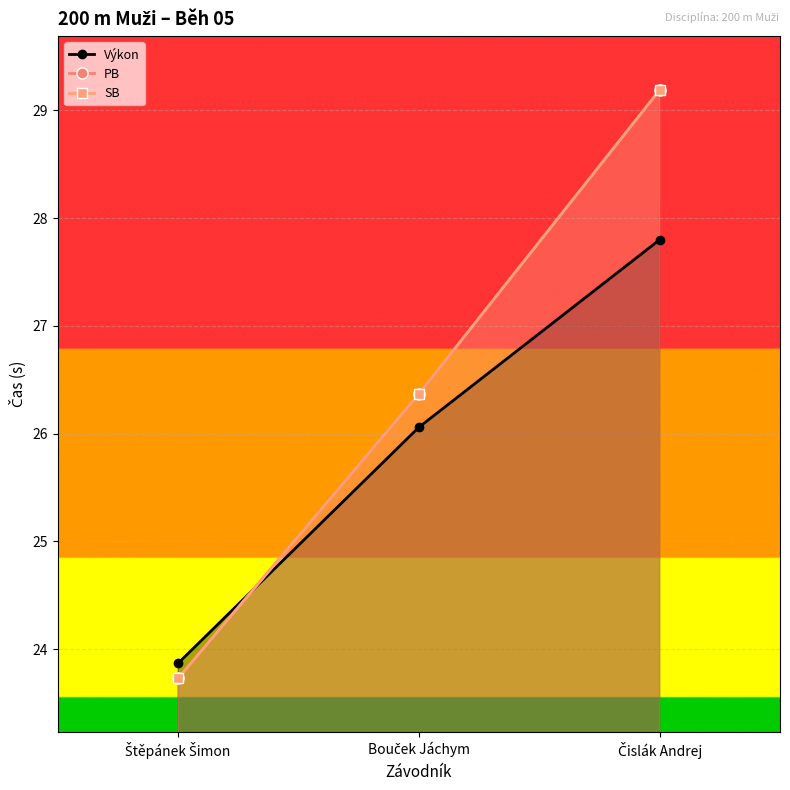

How many lines are shown in the chart?

3